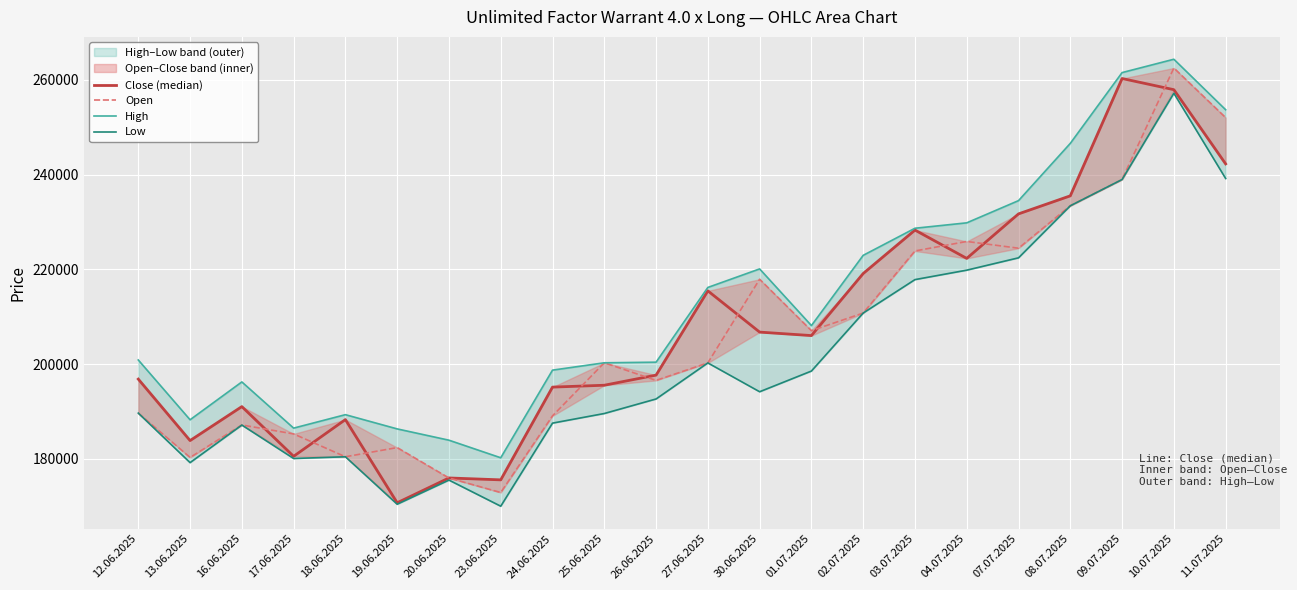

Where is Open nearest to the value 217697?

30.06.2025